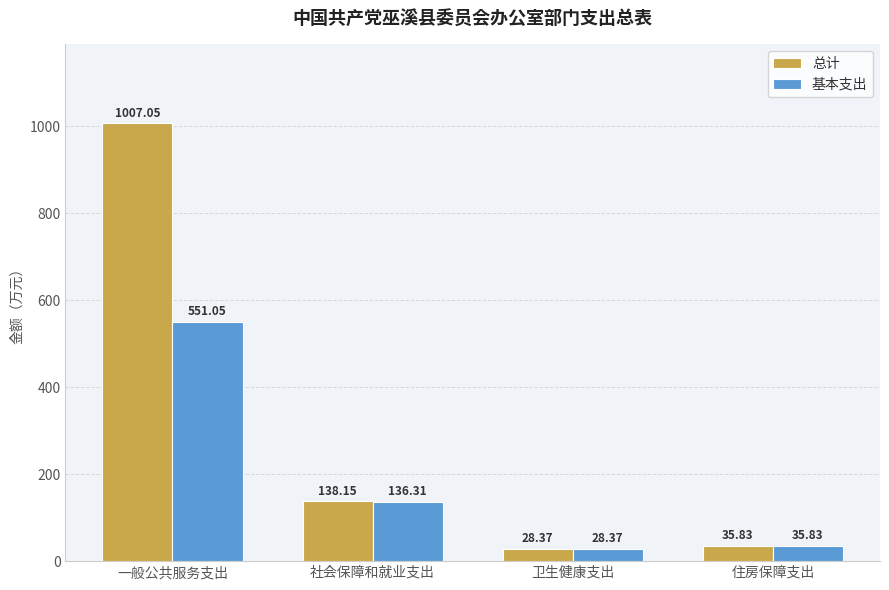

What is the sum of the 基本支出 values at 卫生健康支出 and 住房保障支出?

64.2